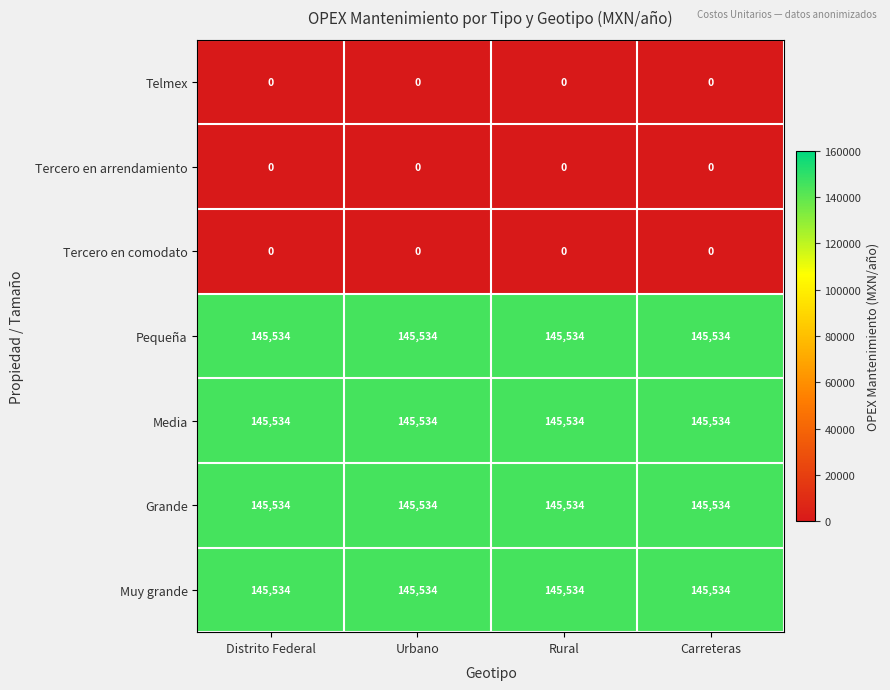

What is the difference between the highest and lowest values at Rural?

145534